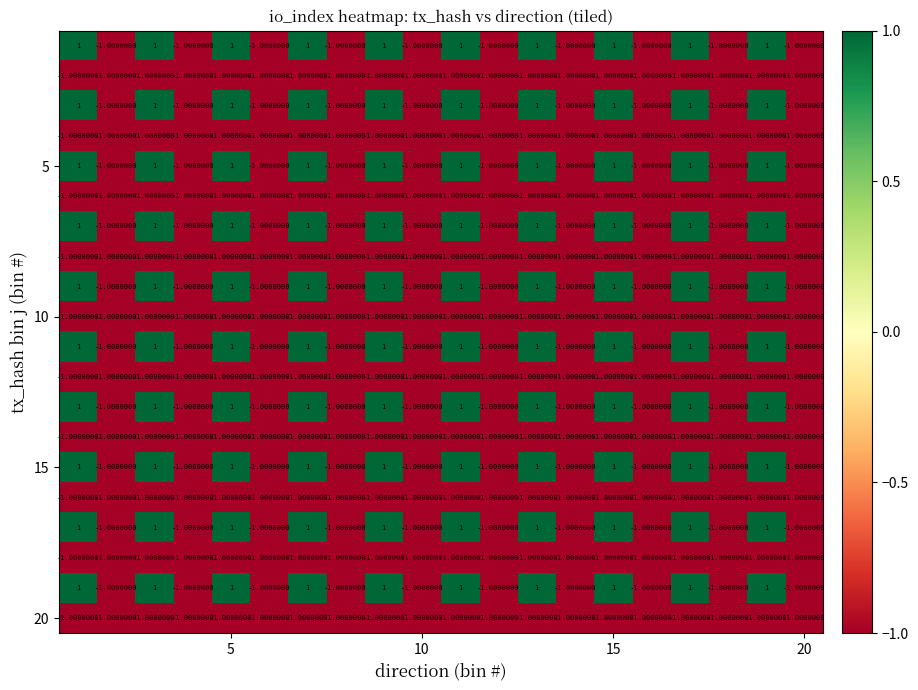

What is the minimum value shown in the chart?

-1